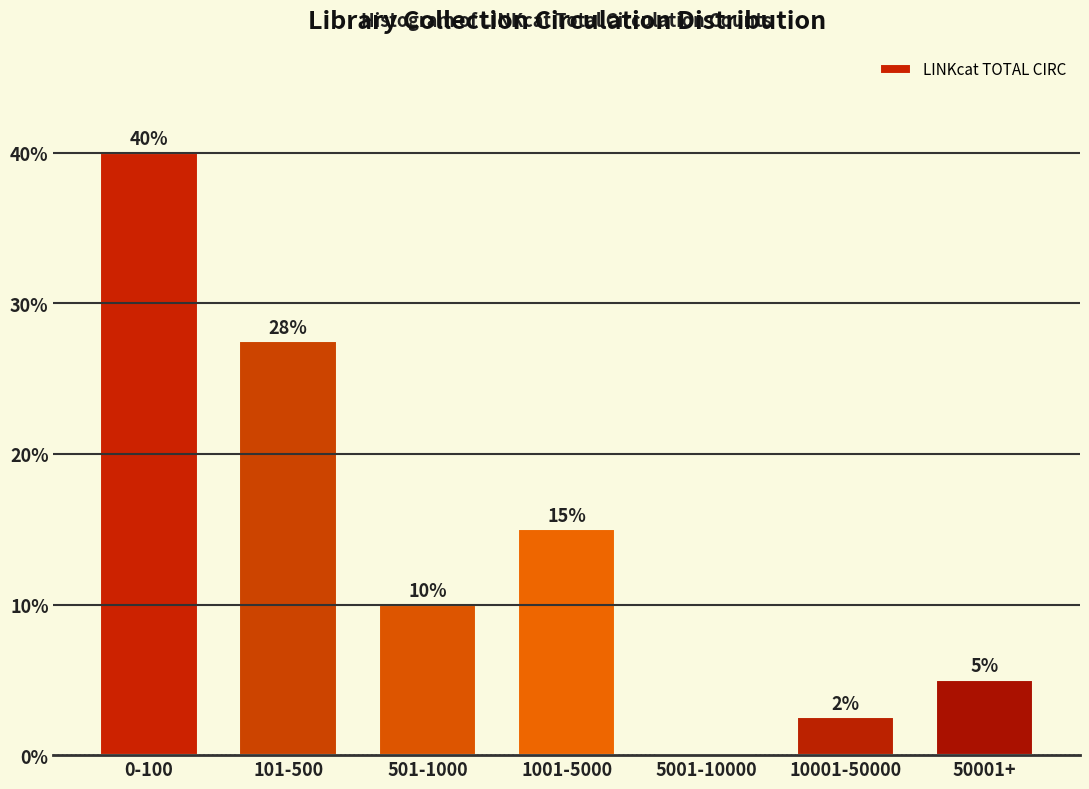

Which category has the highest value across all series?

0-100